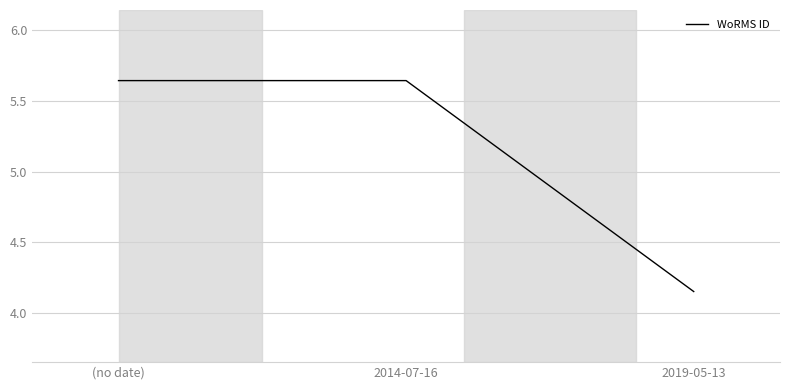

The chart shows a value of 1.3 at 2014-07-16. True or false?

False